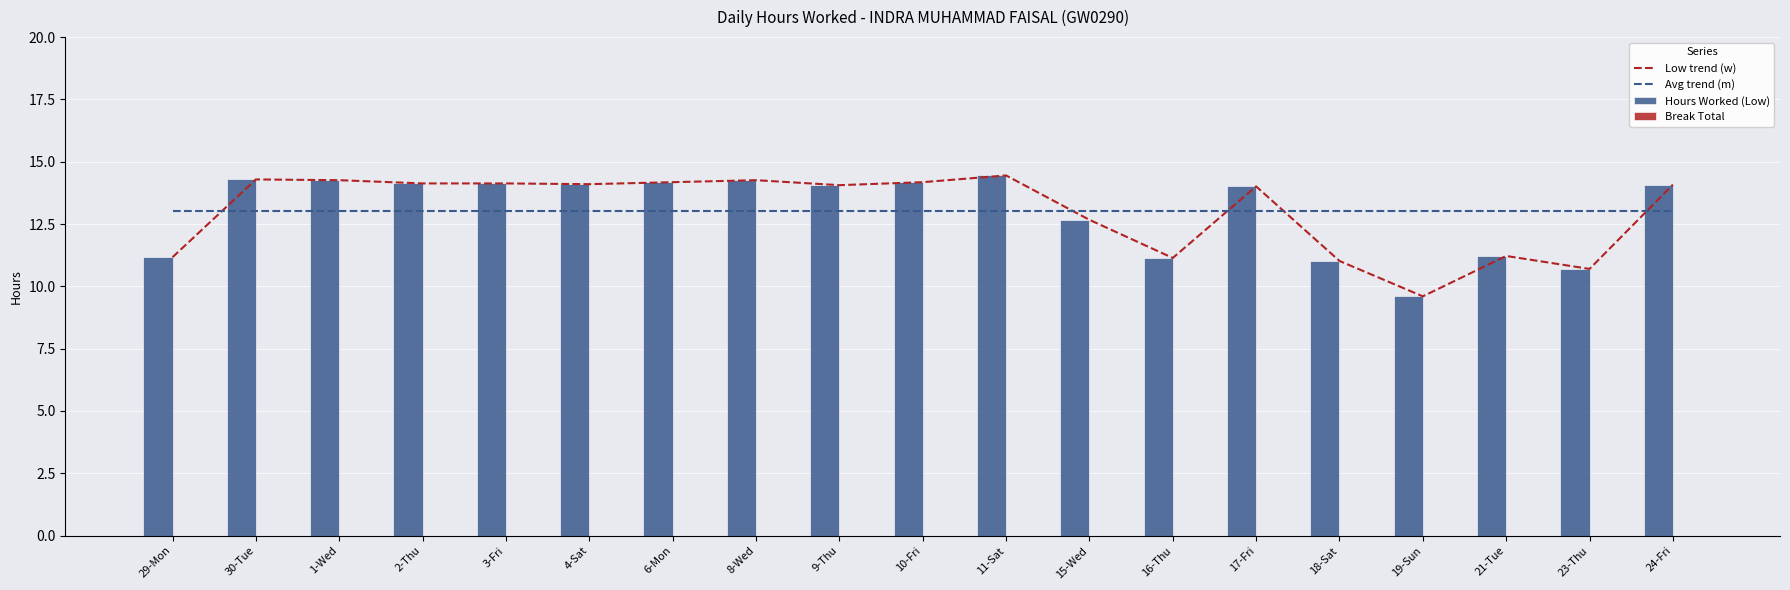

Which series has the largest total across all categories?

Low trend (w)